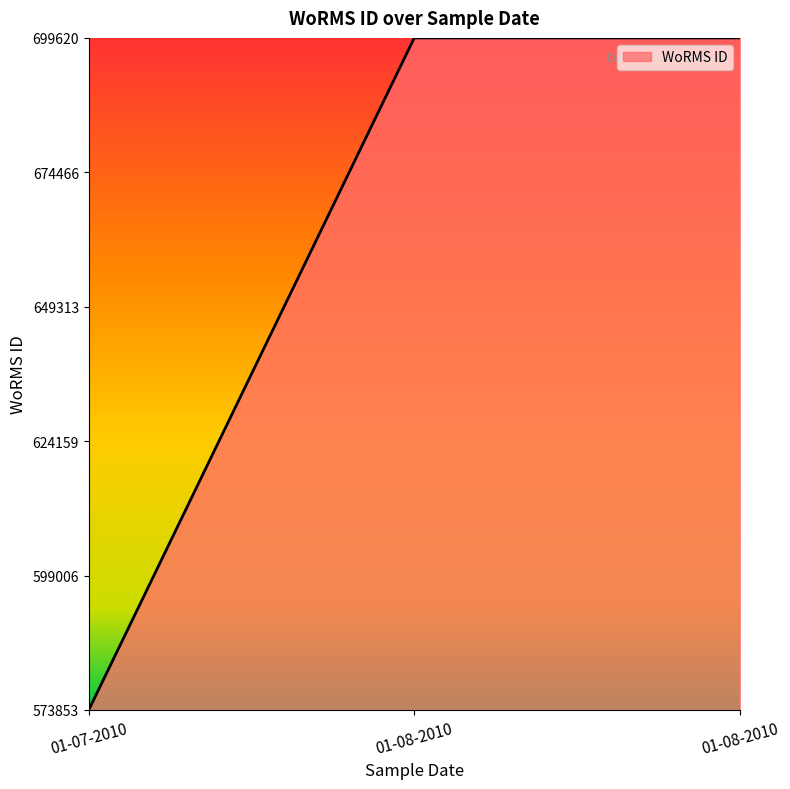

Is it true that the value at 01-07-2010 is -1?

False